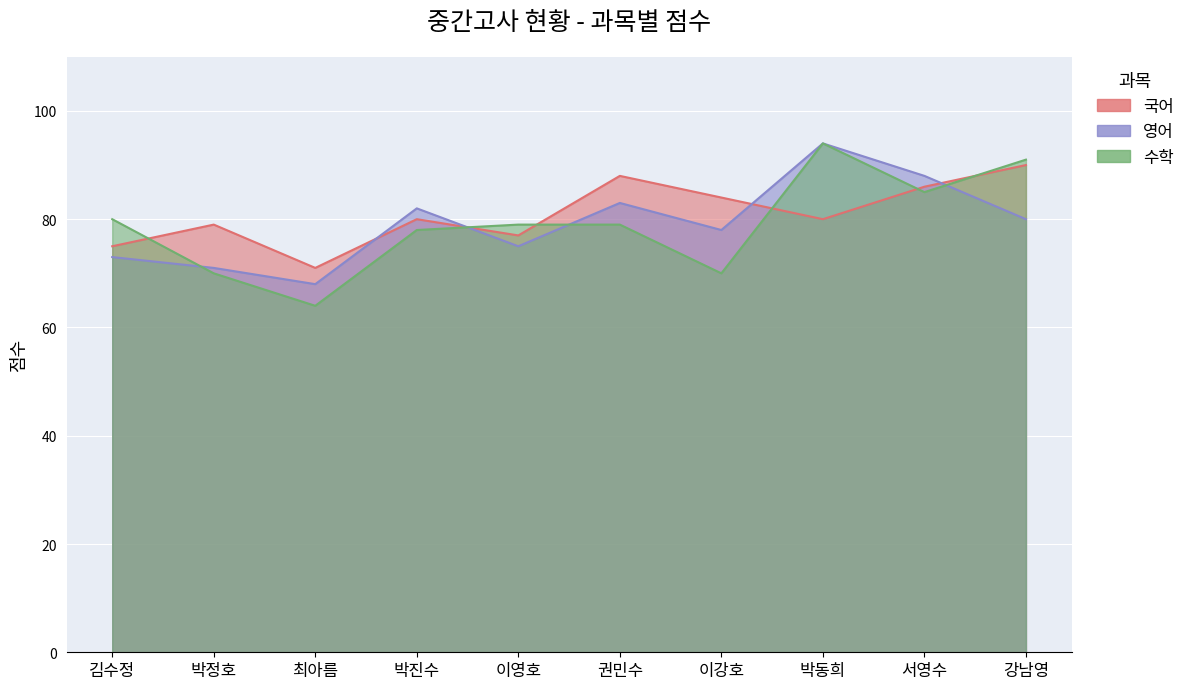

How many values in the 영어 series are below 80?

5